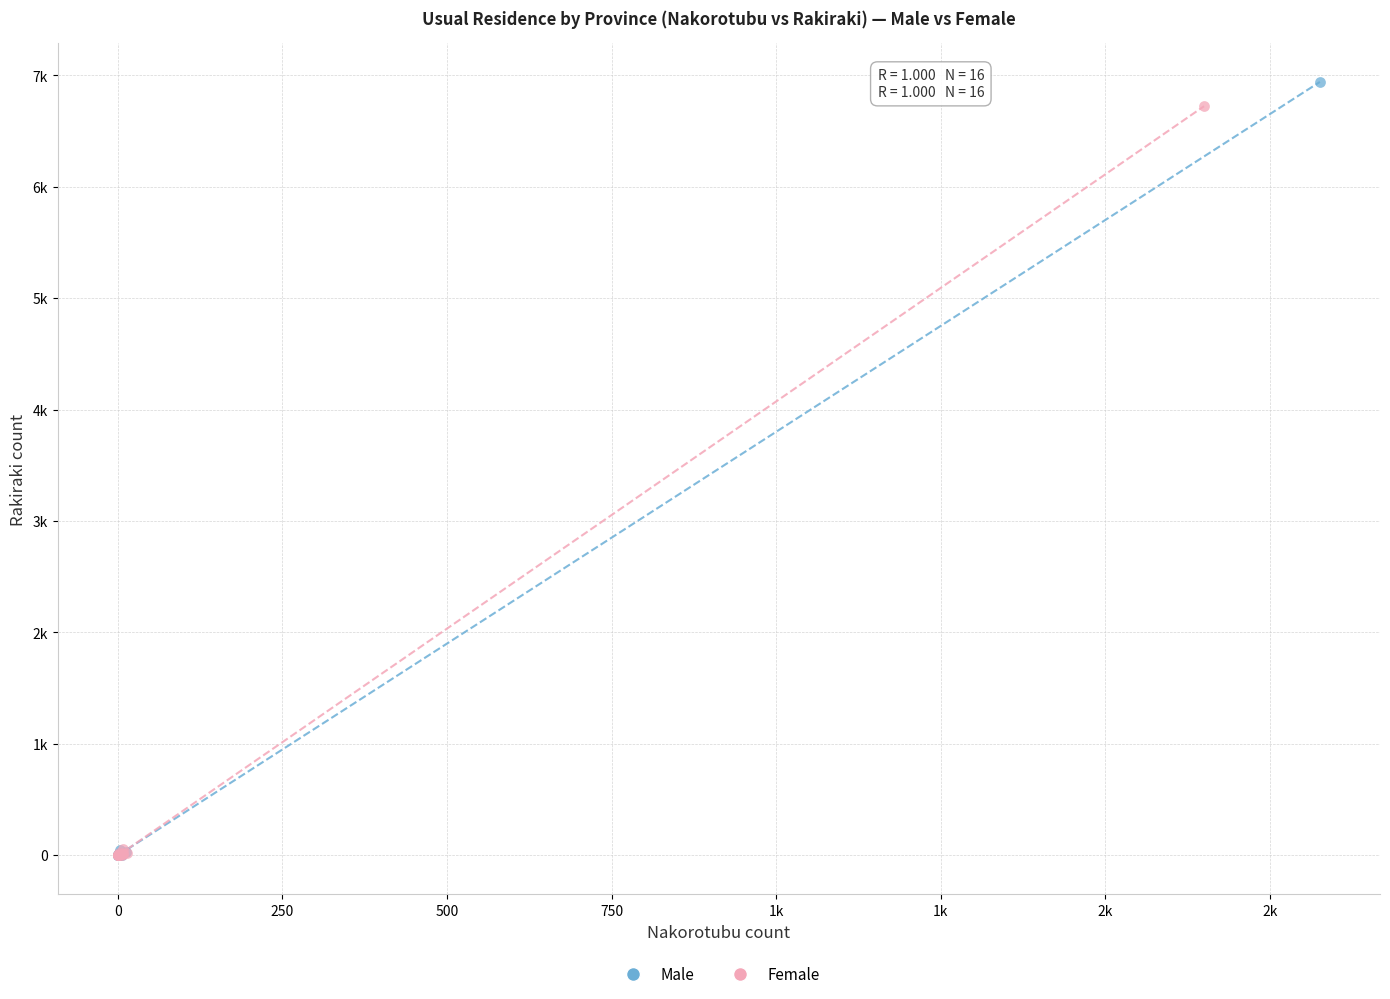

What are all the series names shown in the legend?

Male, Female